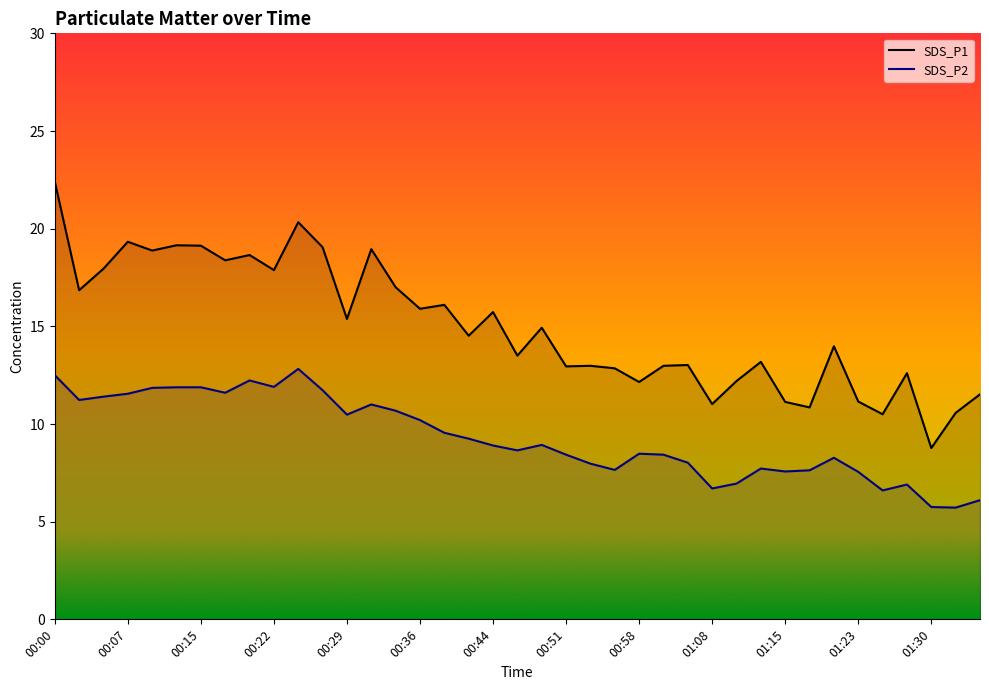

True or false: SDS_P2 has more than 1 points higher than both neighbors.

True